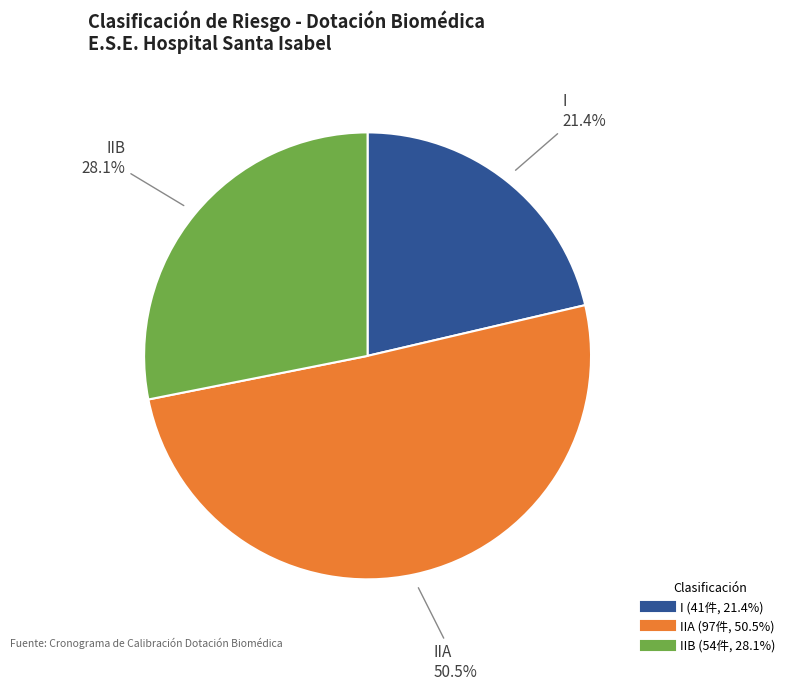

Is there a majority slice in this chart?

Yes